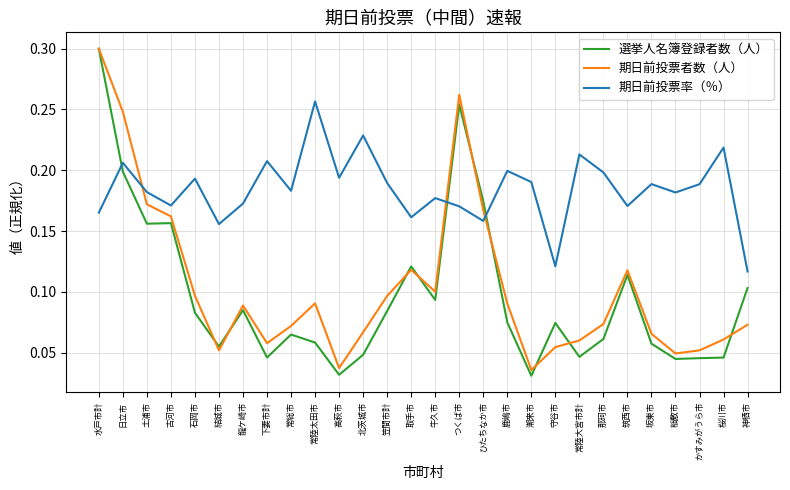

At which label does 期日前投票者数（人） reach its peak?

水戸市計